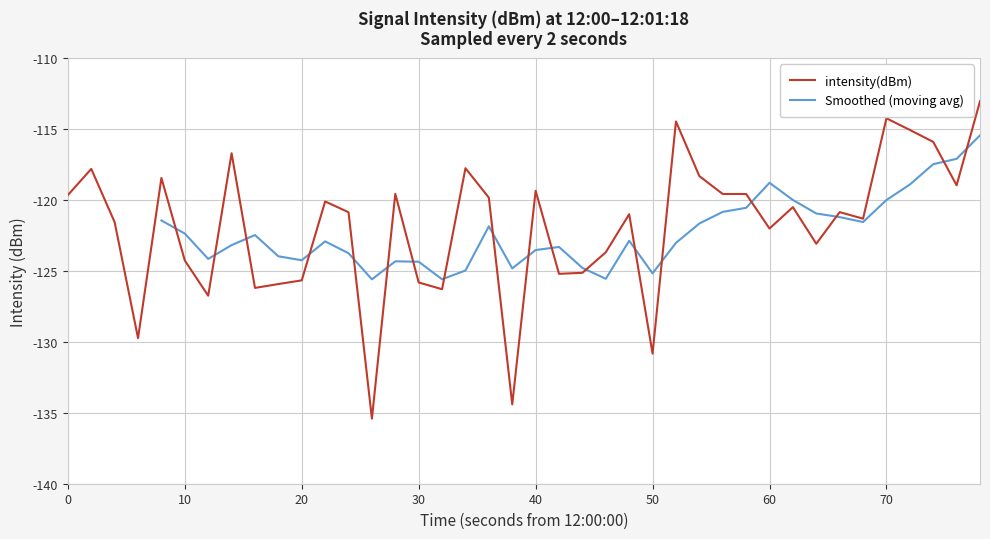

How many data points does each series have?

40